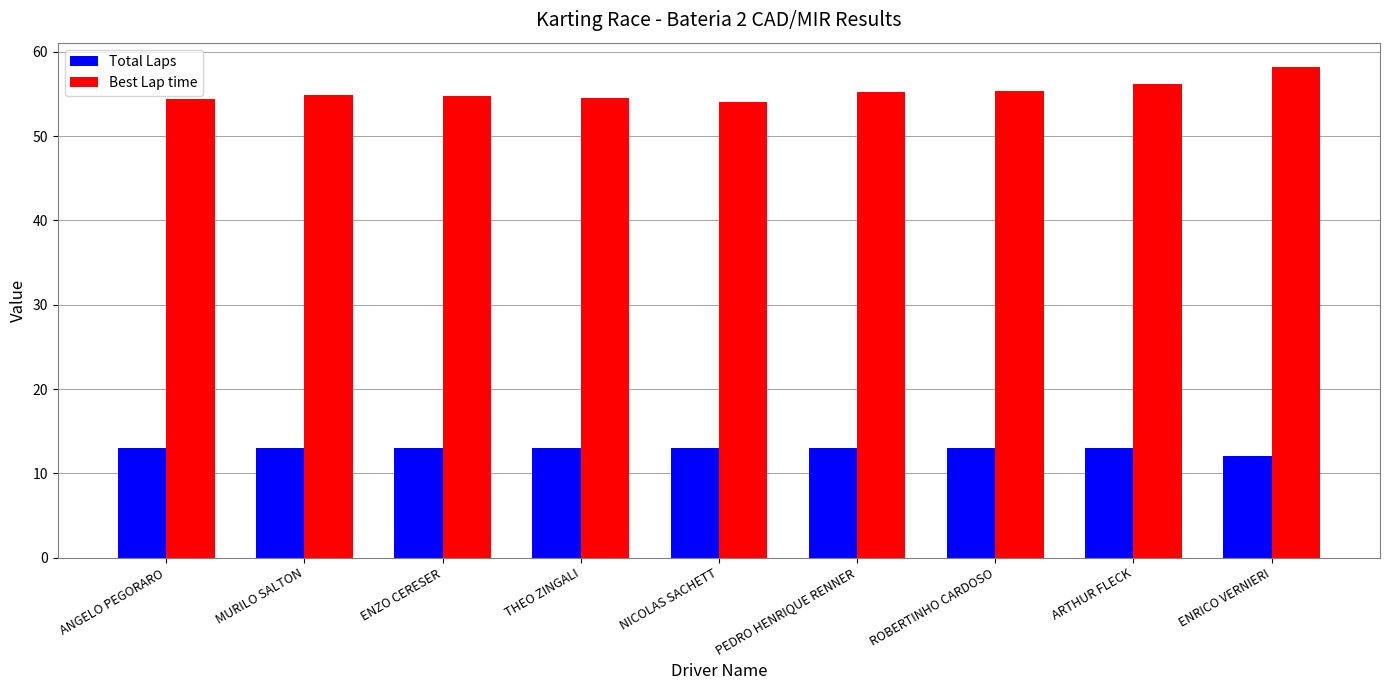

What is the minimum value shown in the chart?

12.0